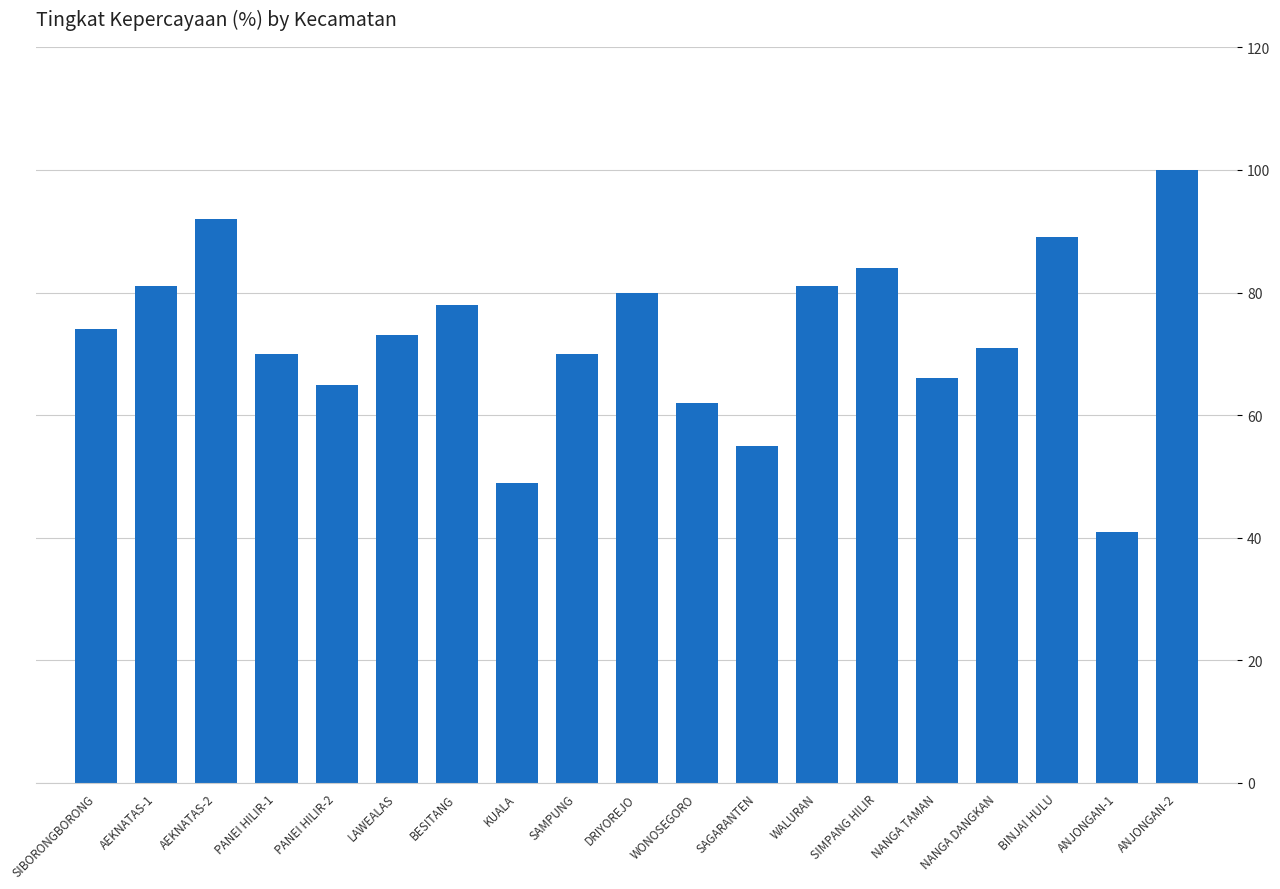

Approximately how many times larger is the value at WONOSEGORO compared to DRIYOREJO?

0.8